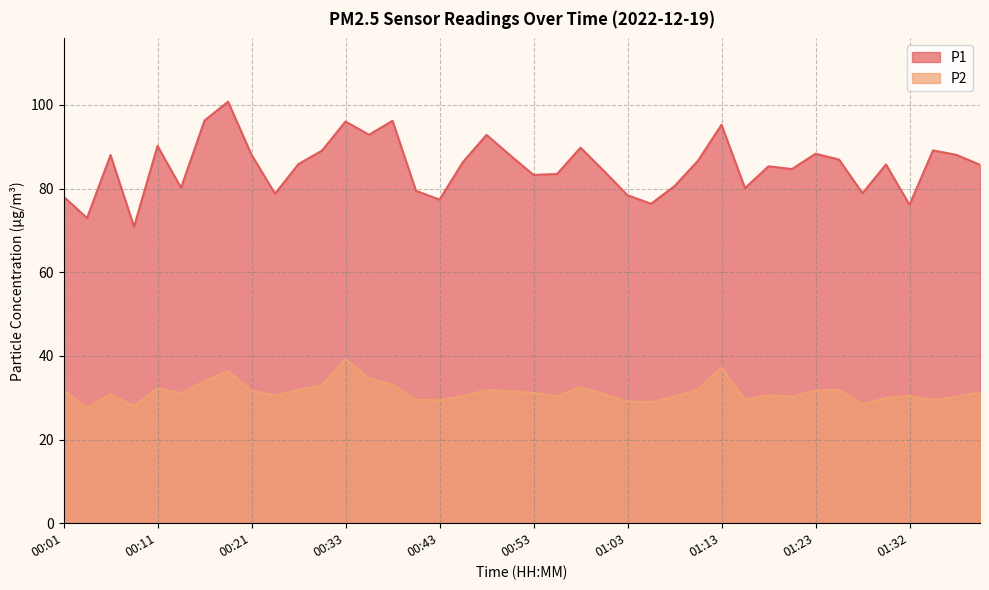

True or false: P2 and P1 cross at least once.

False